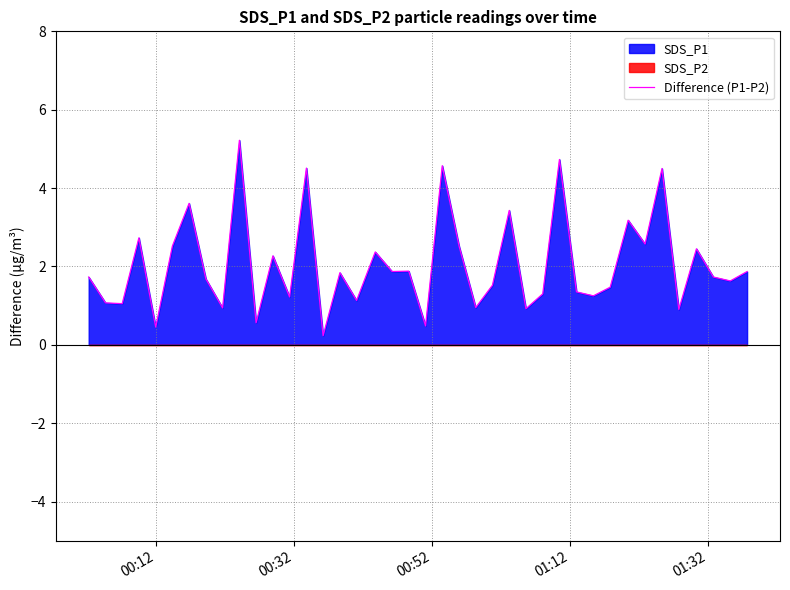

Does the chart have visible grid lines?

Yes